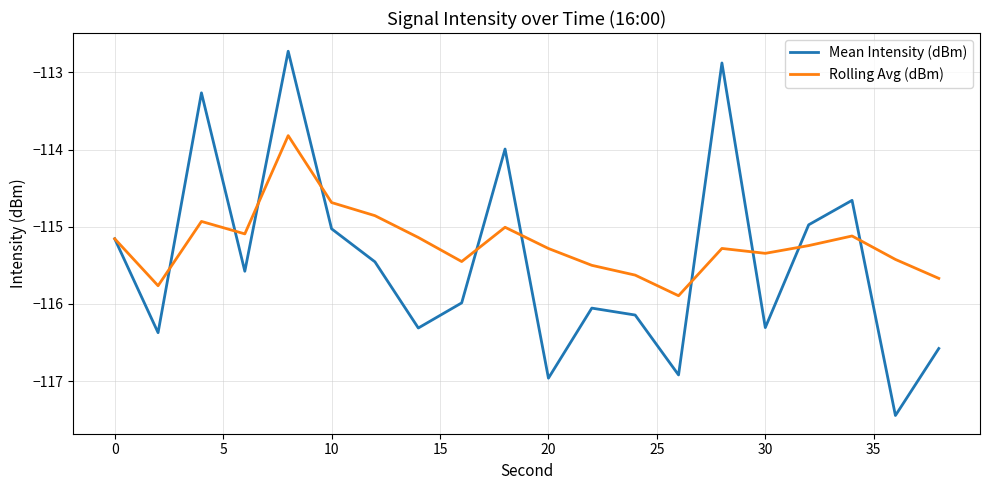

Which series has the widest spread of values?

Mean Intensity (dBm)